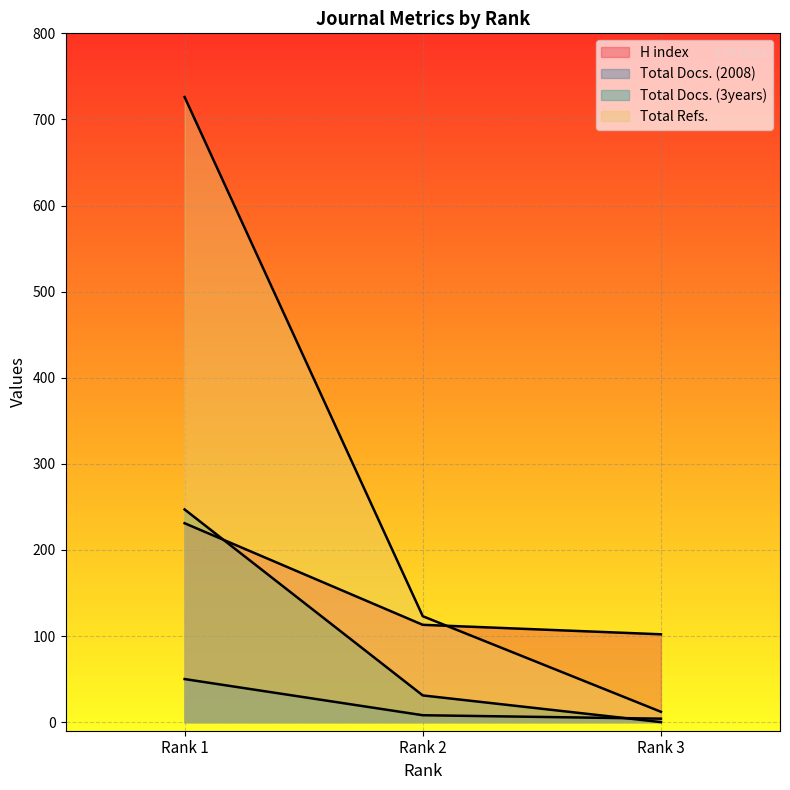

How many lines are shown in the chart?

4